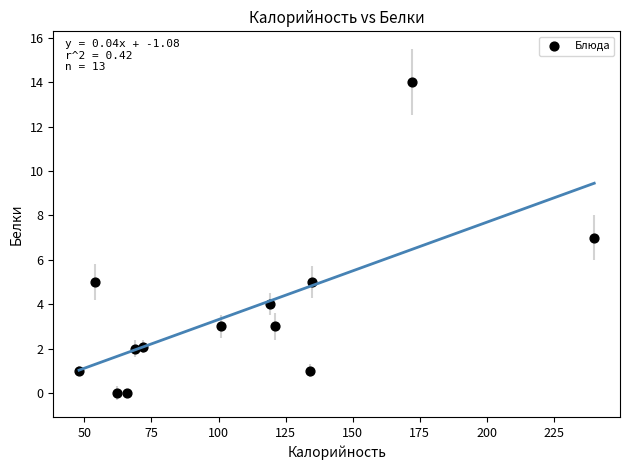

What is the range of Y values (max minus min)?

14.0